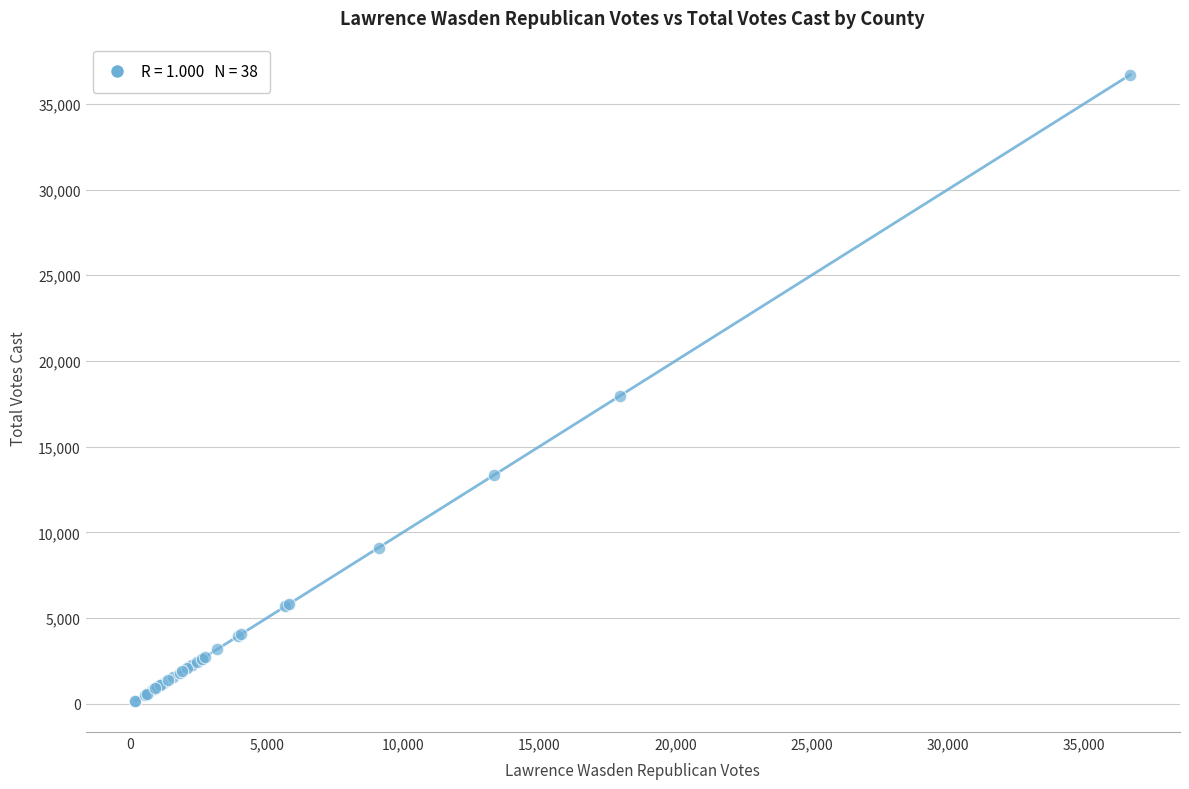

What Y value in the scatter plot is closest to 18437?

17971